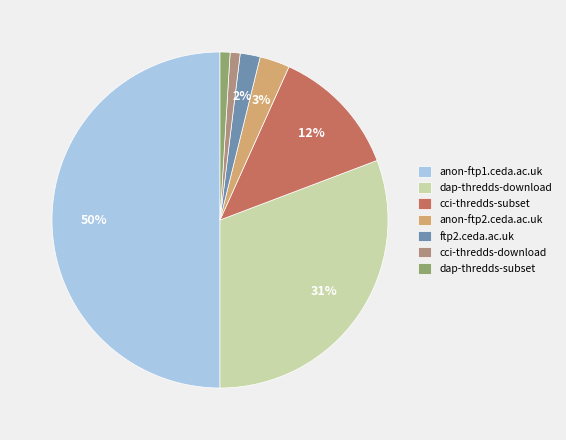

Does ftp2.ceda.ac.uk account for over 50% of the chart?

No